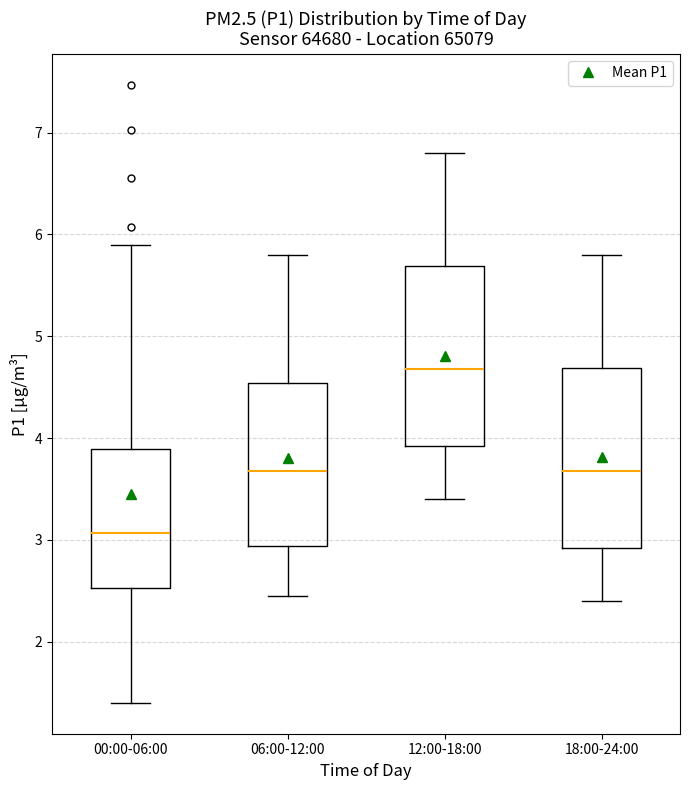

Which box has the highest median line?

12:00-18:00